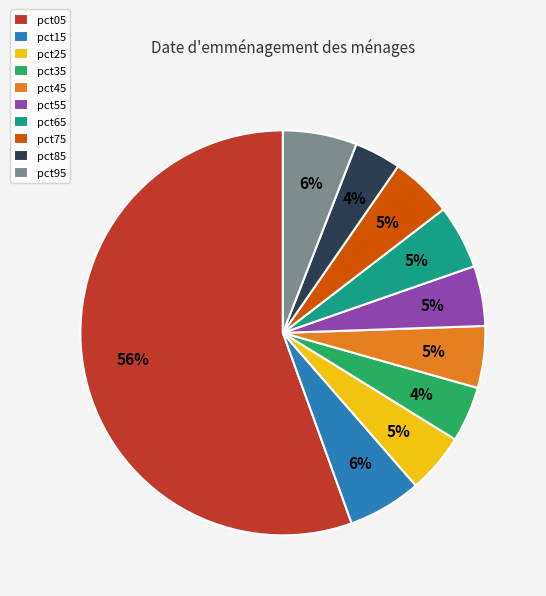

What is the largest slice in the pie chart?

pct05